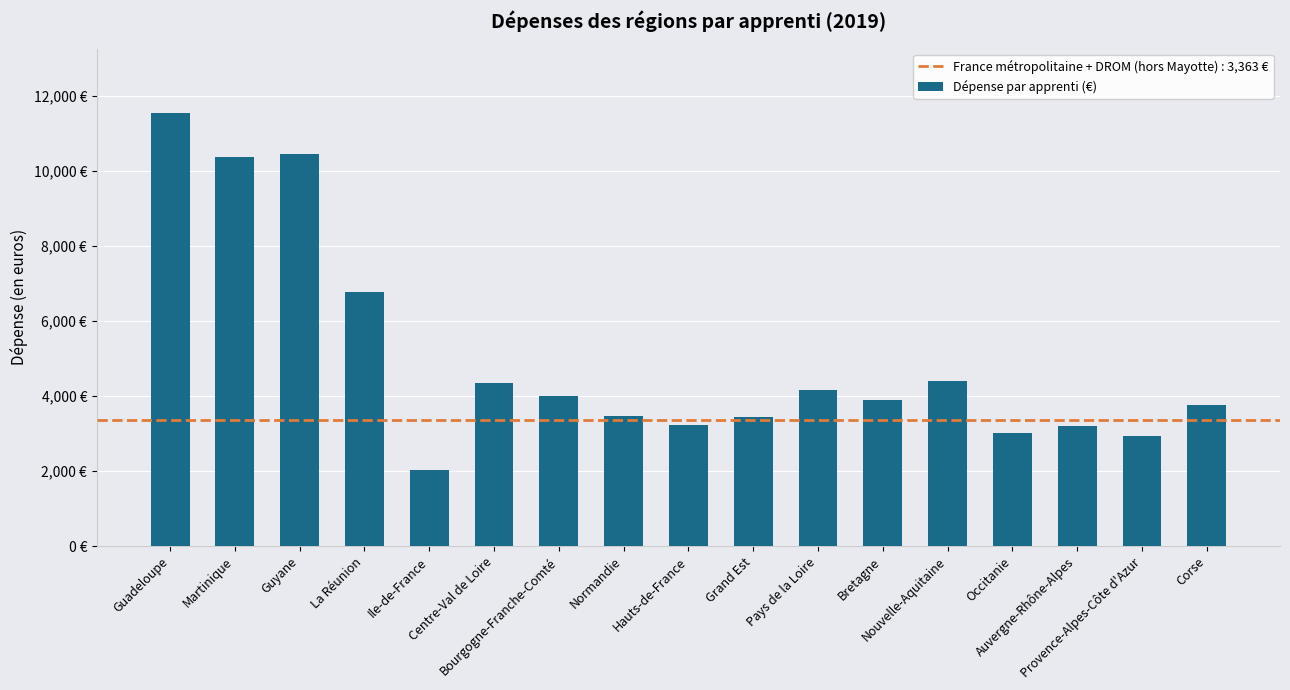

Count the number of data series in this chart.

1